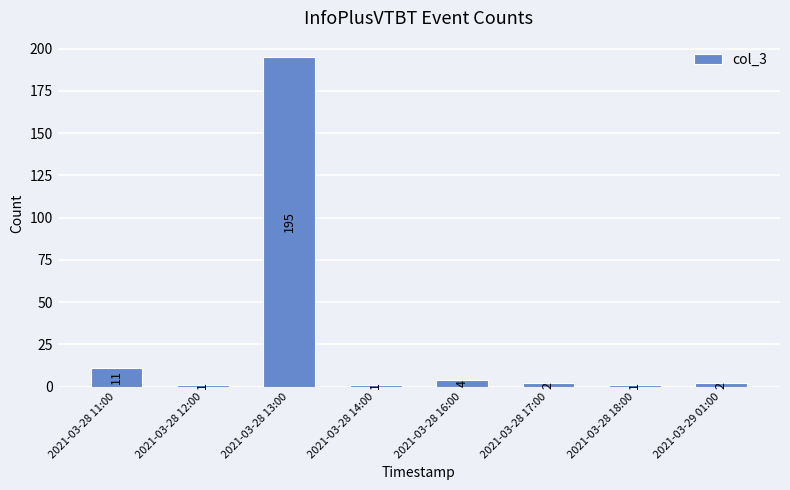

What is the label of the 3rd bar from the right?

2021-03-28 17:00